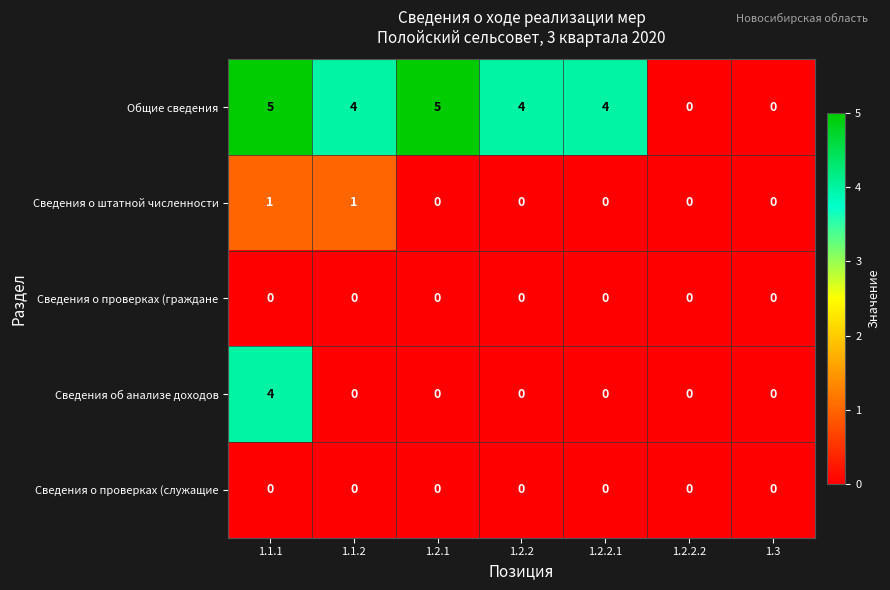

At which category is the sum across all series the highest?

1.1.1